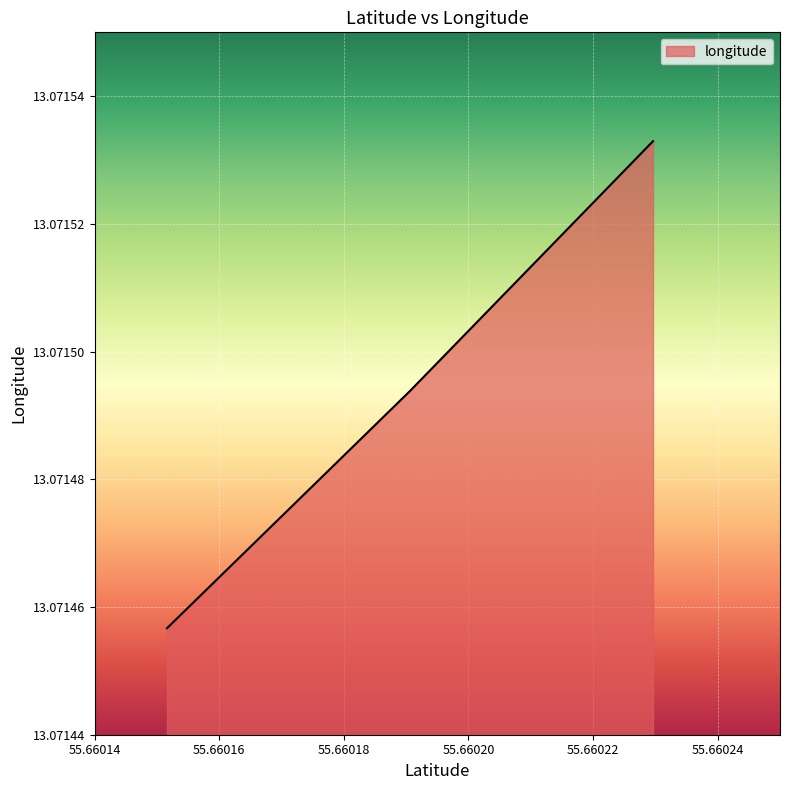

What is the sum of all values?

39.2